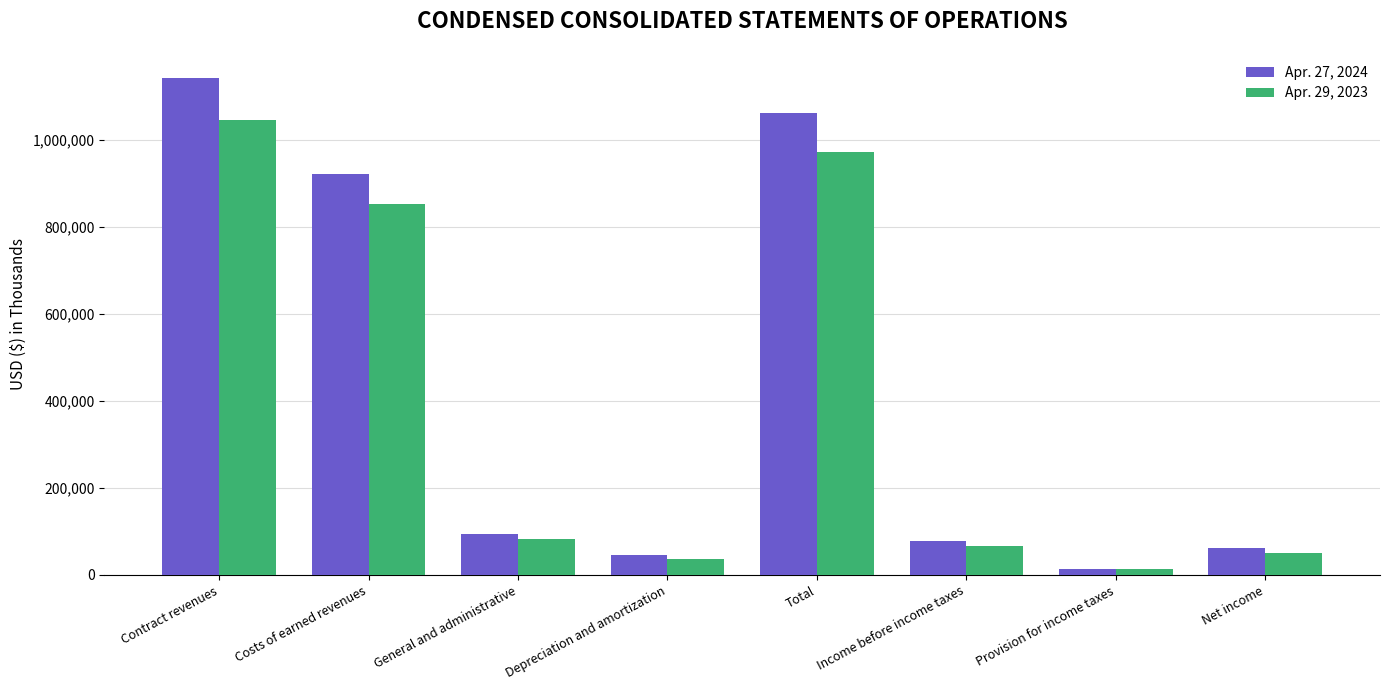

Which category has the lowest value across all series?

Provision for income taxes